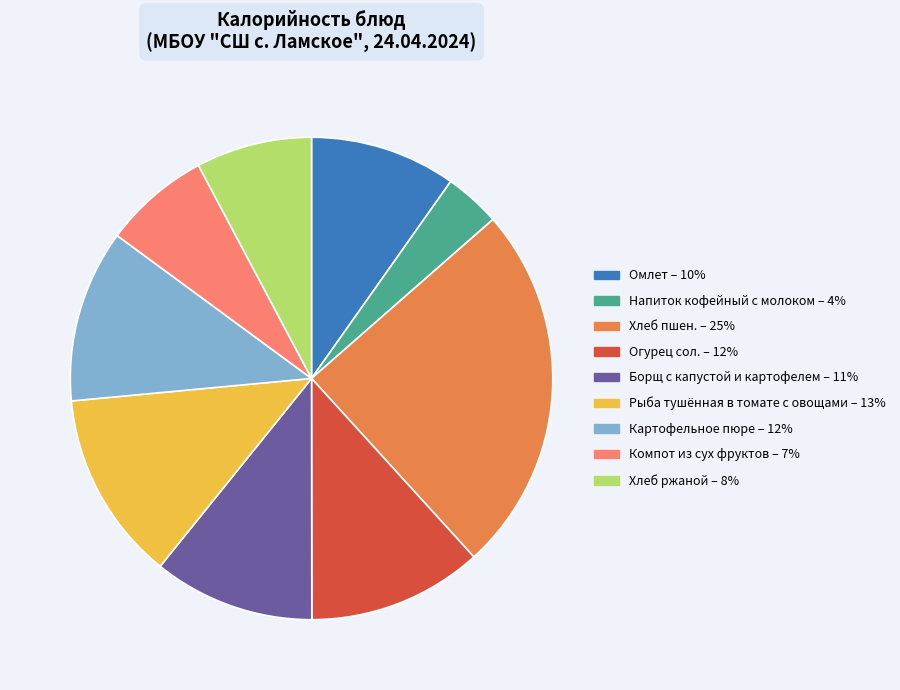

Is there any slice that represents more than half of the pie?

No